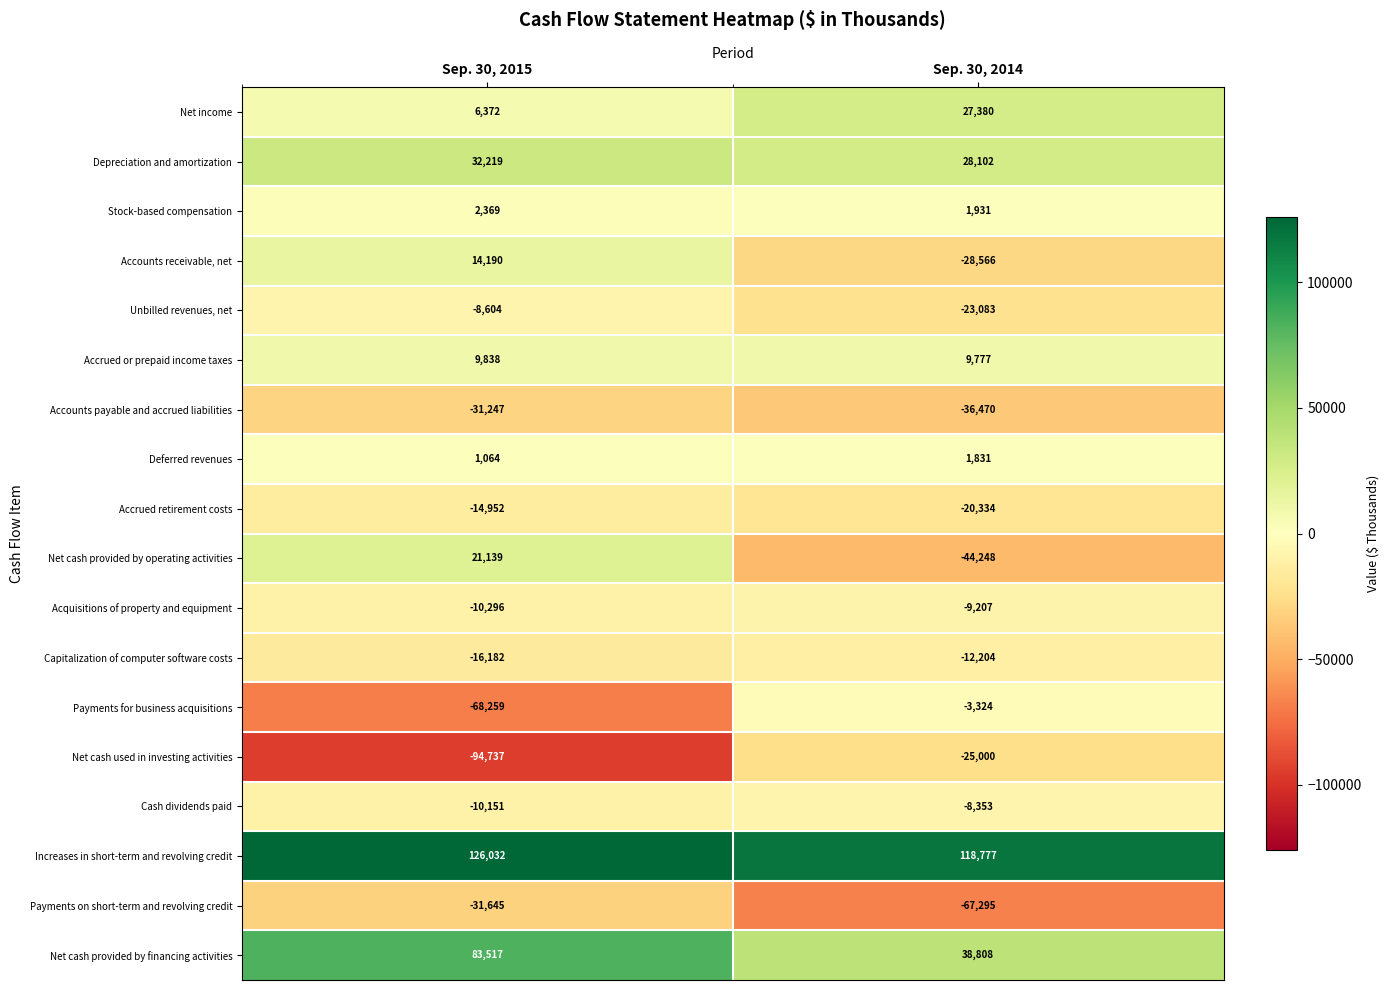

Rank the series by their maximum value, from highest to lowest.

Increases in short-term and revolving credit, Net cash provided by financing activities, Depreciation and amortization, Net income, Net cash provided by operating activities, Accounts receivable, net, Accrued or prepaid income taxes, Stock-based compensation, Deferred revenues, Payments for business acquisitions, Cash dividends paid, Unbilled revenues, net, Acquisitions of property and equipment, Capitalization of computer software costs, Accrued retirement costs, Net cash used in investing activities, Accounts payable and accrued liabilities, Payments on short-term and revolving credit